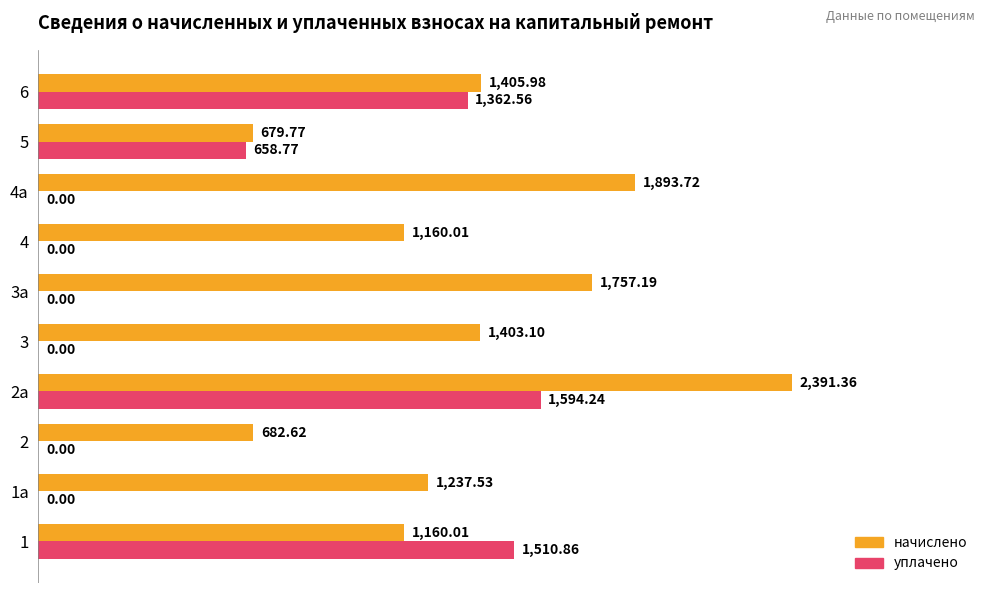

Which series has the largest total across all categories?

начислено